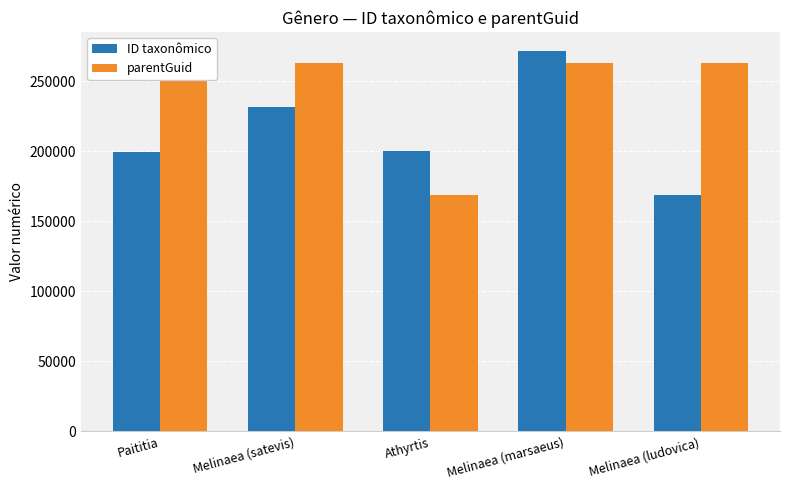

At how many categories does at least one series exceed 172229?

5